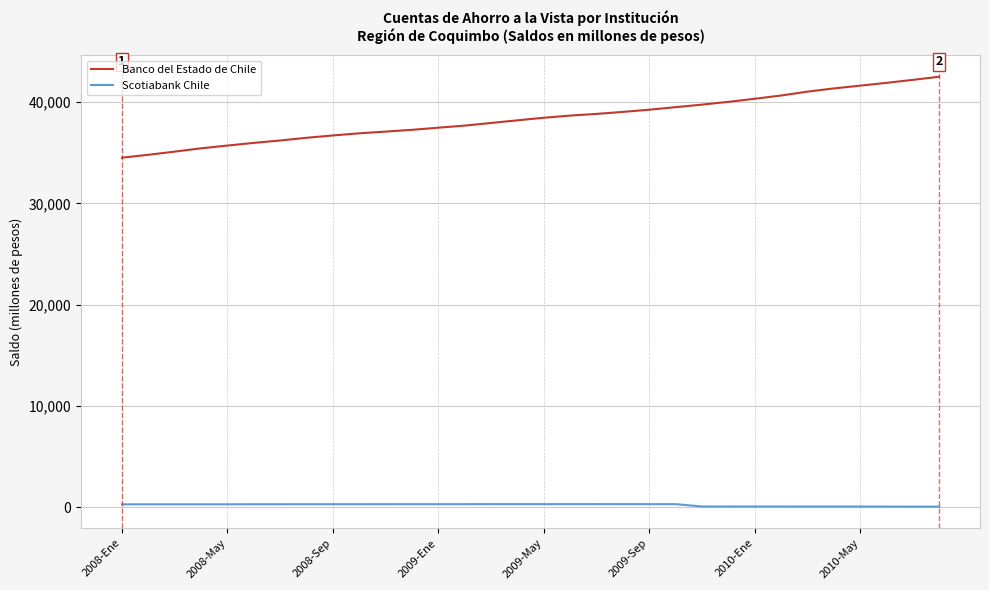

True or false: Scotiabank Chile and Banco del Estado de Chile cross at least once.

False